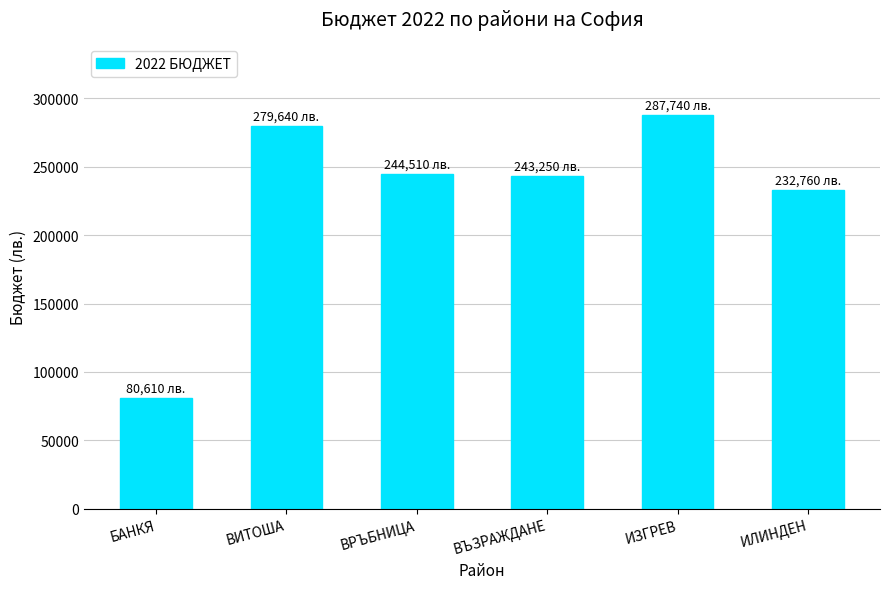

At which label is the value closest to 184175?

ИЛИНДЕН